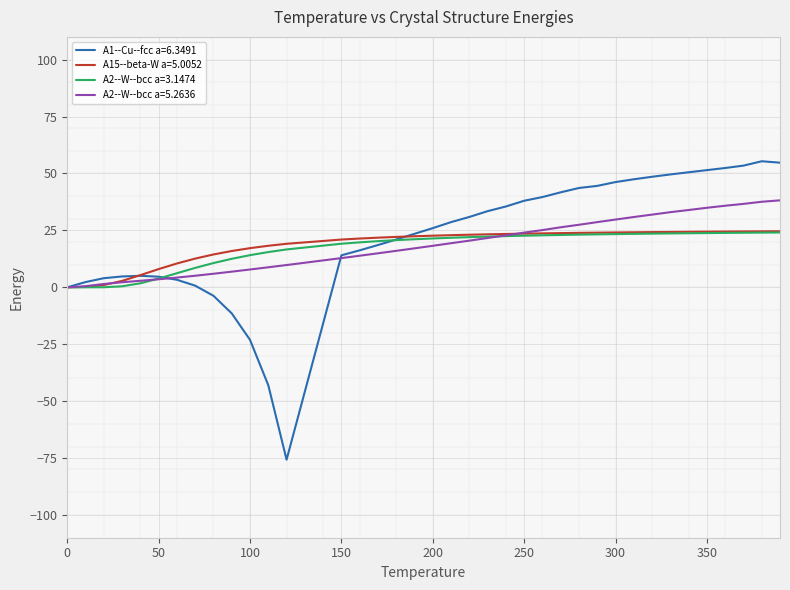

Which series has the largest range (max minus min)?

A1--Cu--fcc a=6.3491